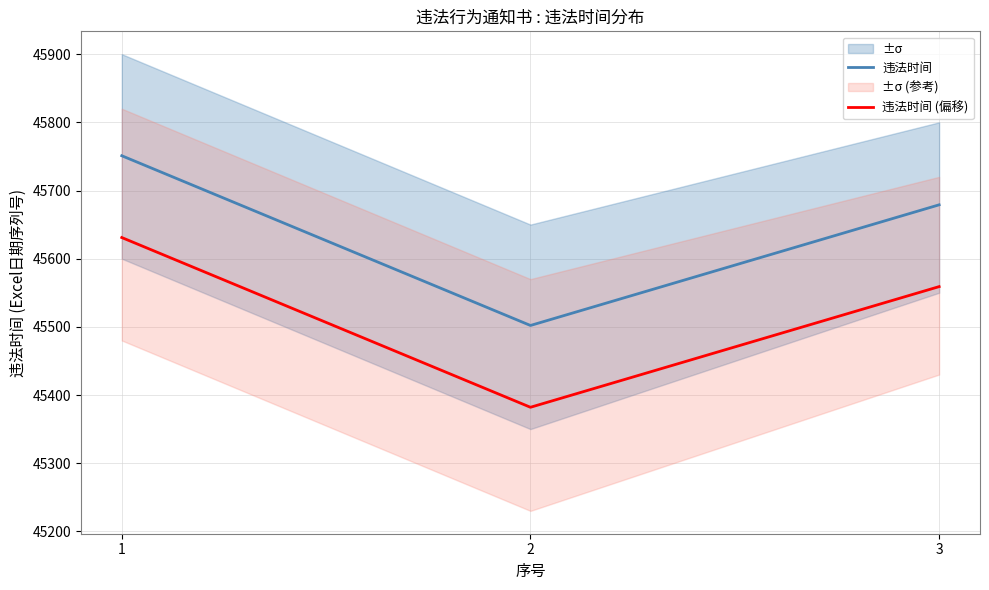

What is the maximum value shown in the chart?

45751